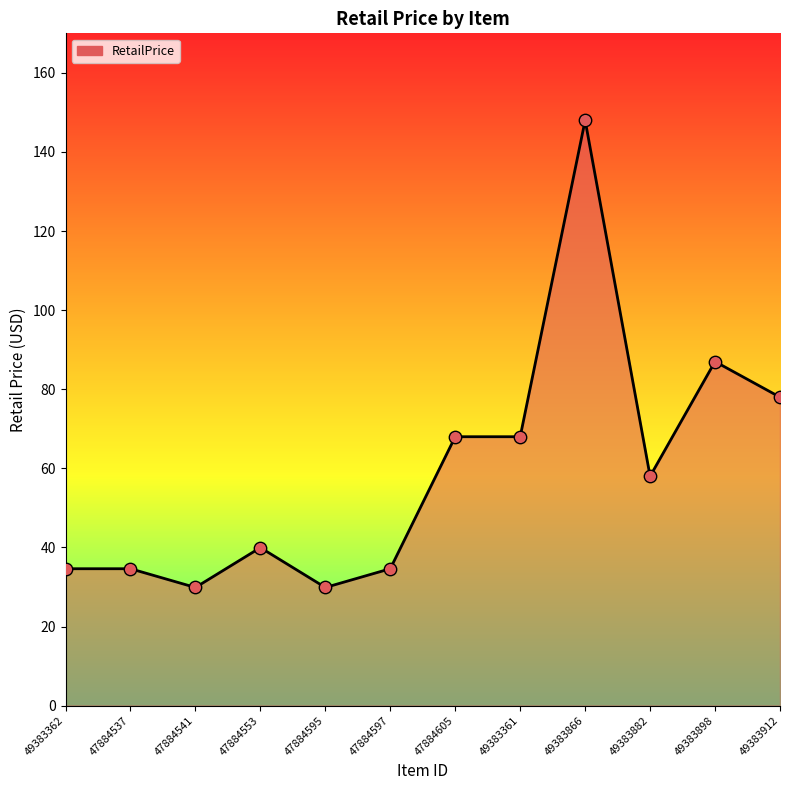

What is the ratio of the value at 47884553 to the value at 49383361?

0.6